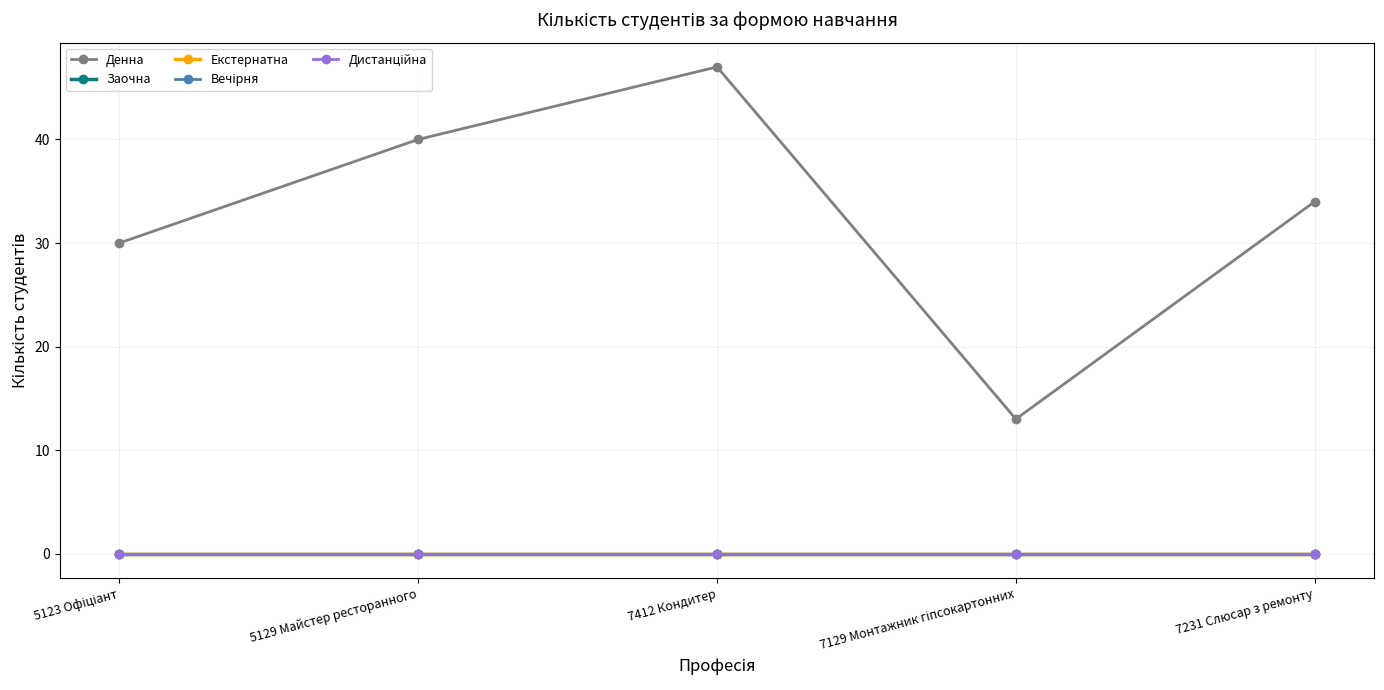

Reading right to left, extract all data points from this chart.

Денна: 34	13	47	40	30
Заочна: 0	0	0	0	0
Екстернатна: 0	0	0	0	0
Вечірня: 0	0	0	0	0
Дистанційна: 0	0	0	0	0